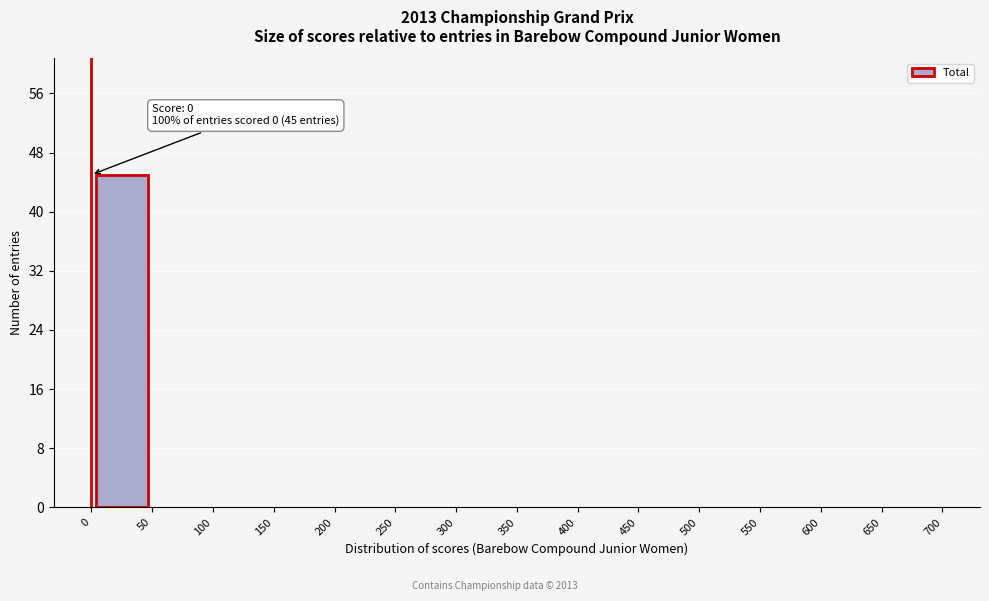

Over which range of the x-axis is the bar tallest?

0 to 50